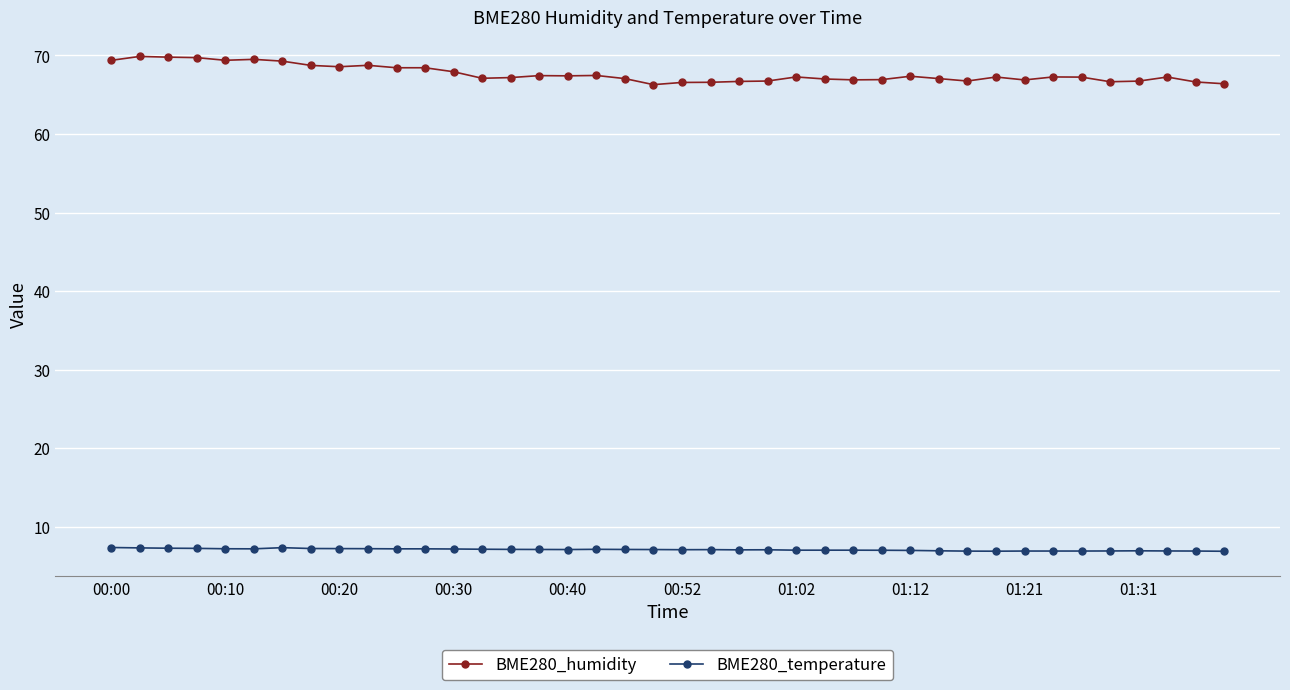

True or false: BME280_humidity has more than 2 points higher than both neighbors.

True